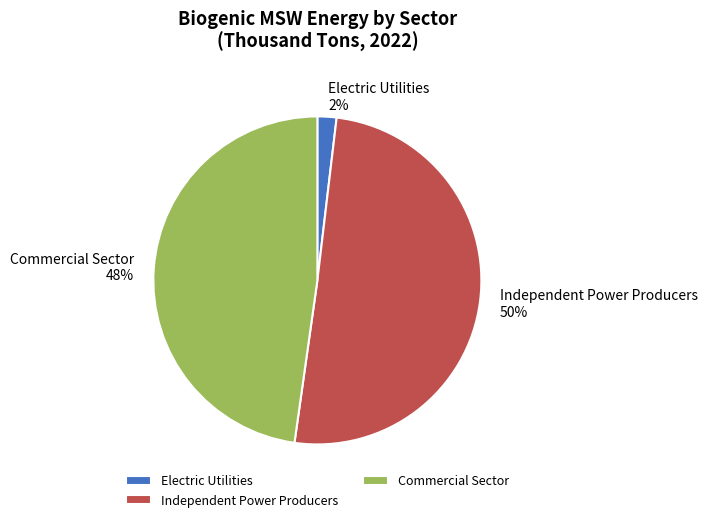

True or false: Independent Power Producers accounts for 50% of the total.

True